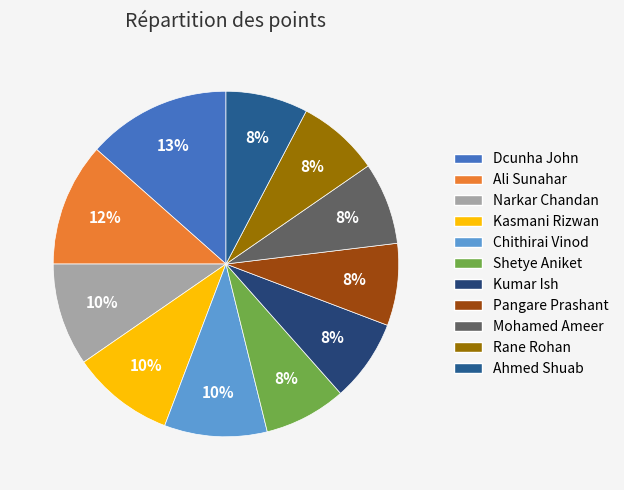

Does any single category account for the majority?

No